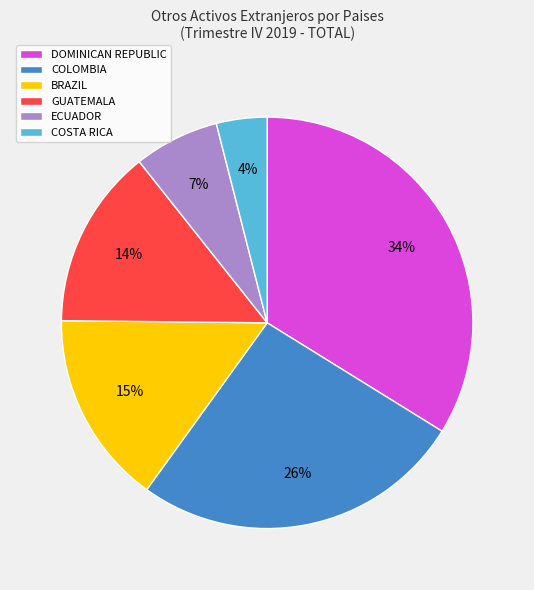

What percentage is the BRAZIL slice, to the nearest percent?

15%